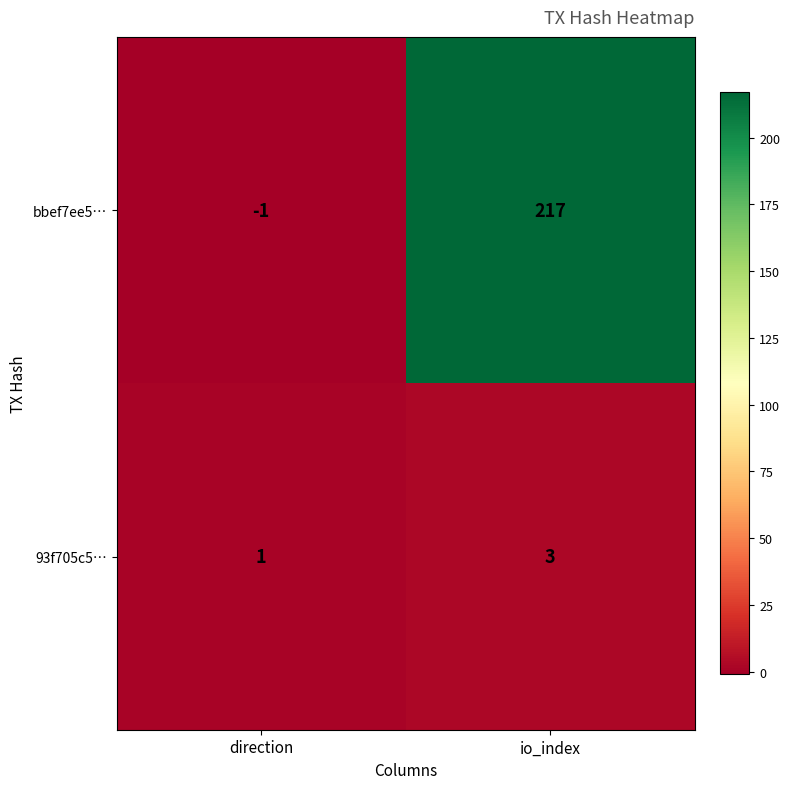

Rank the series by their average value, from lowest to highest.

93f705c5…, bbef7ee5…